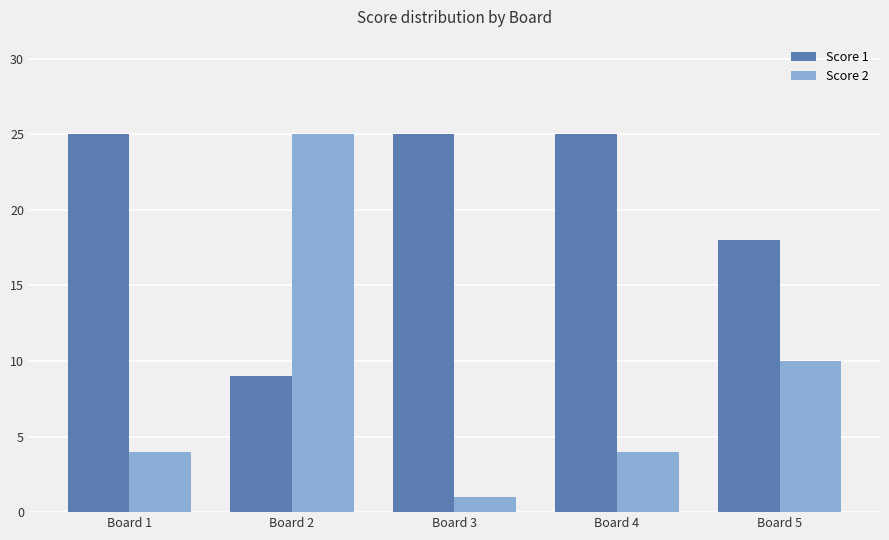

Reading right to left, transcribe all the data shown in this chart.

Score 1: Board 5=18	Board 4=25	Board 3=25	Board 2=9	Board 1=25
Score 2: Board 5=10	Board 4=4	Board 3=1	Board 2=25	Board 1=4